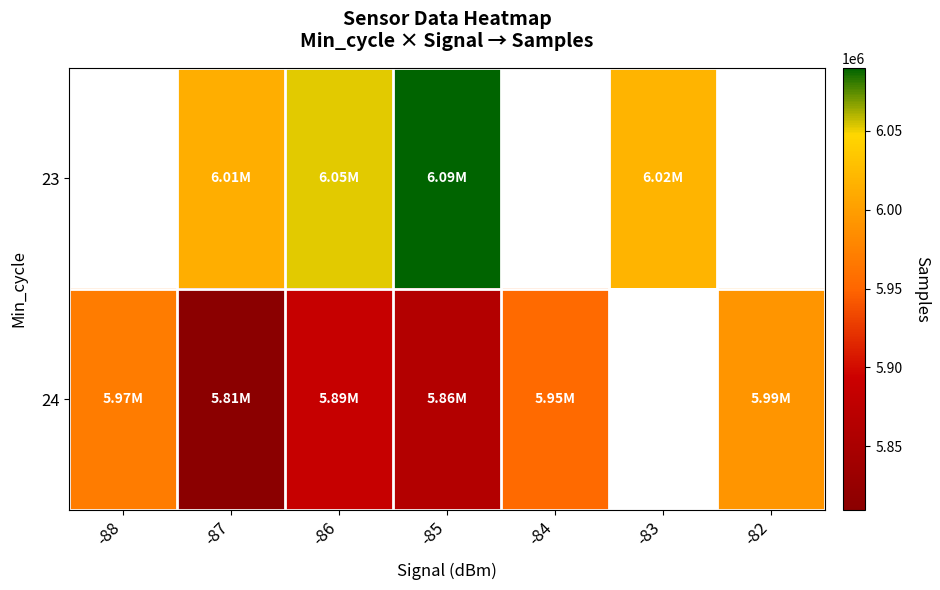

What is the difference between the 24 values at -85 and -87?

53131.8